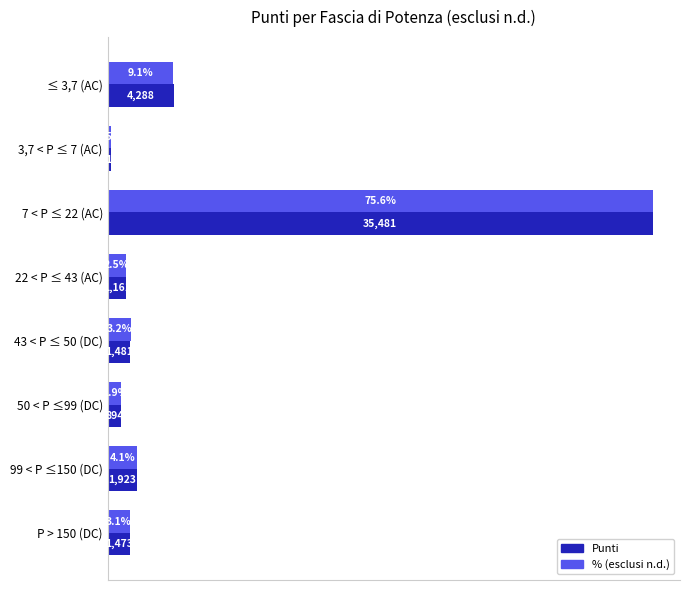

Rank the series by their average value, from highest to lowest.

% (esclusi n.d.), Punti